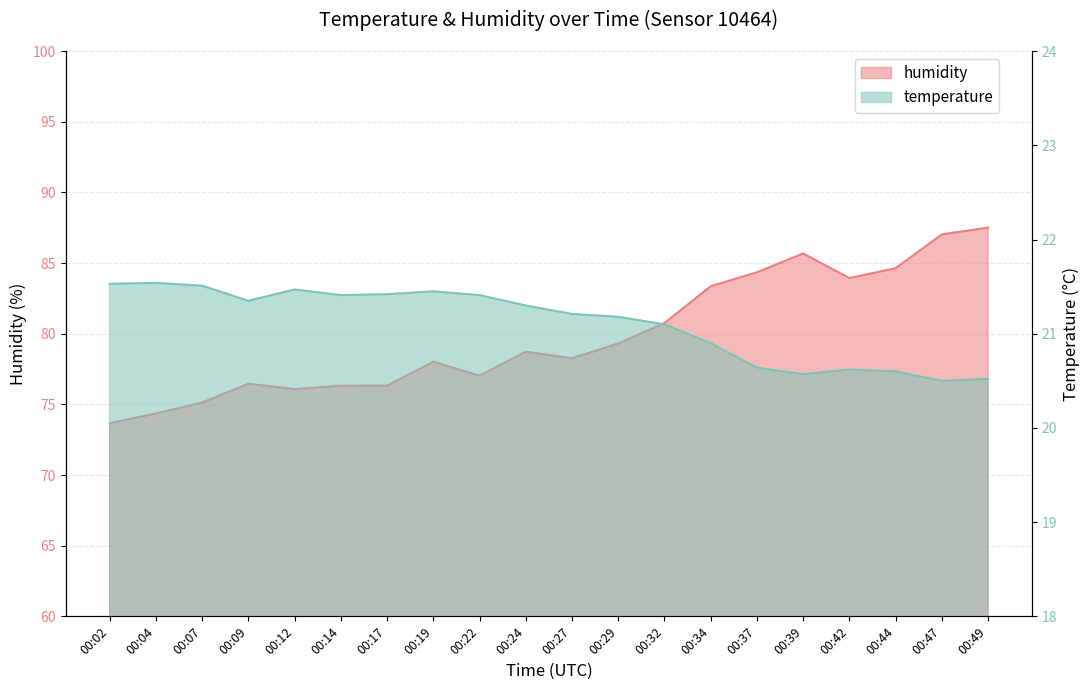

What are all the series names shown in the legend?

temperature, humidity